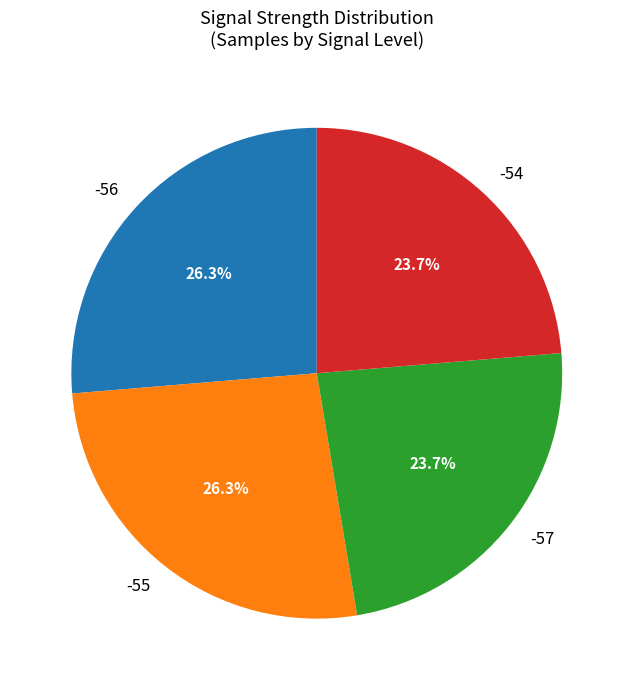

Combined, what portion of the pie is -56 and -55?

52.6%